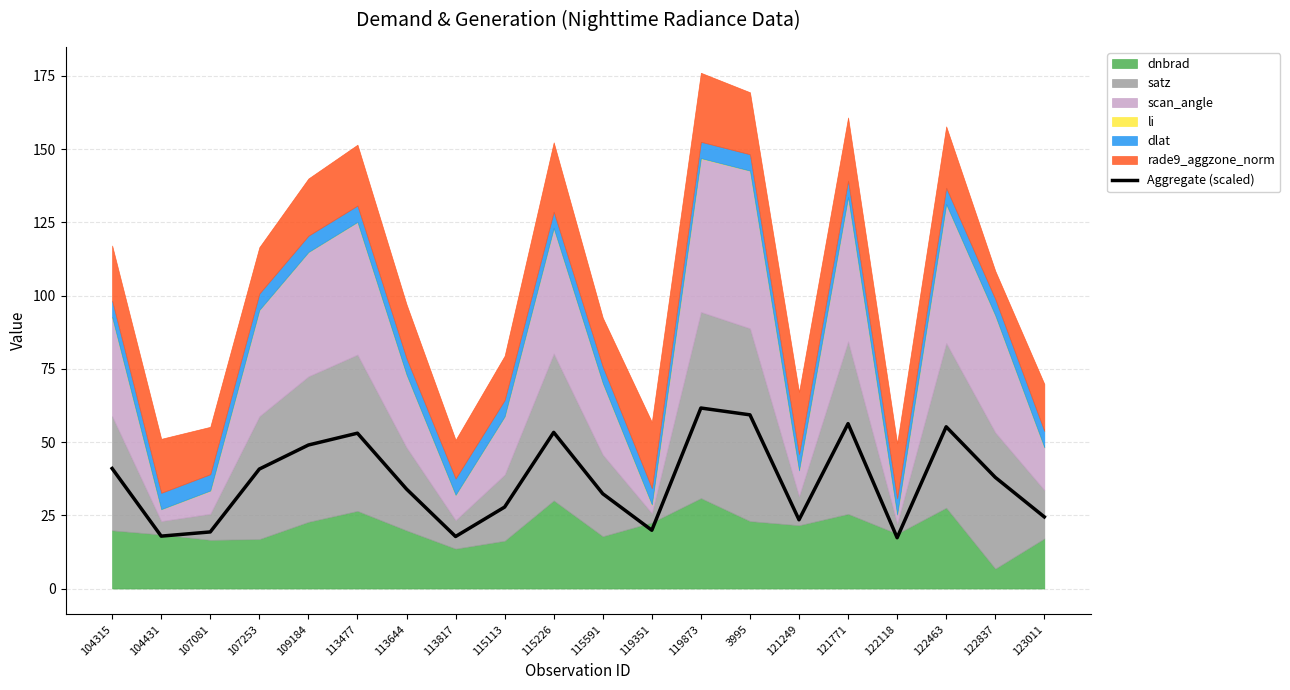

List the labels in order of value, largest first.

119873, 3995, 121771, 122463, 115226, 113477, 109184, 104315, 107253, 122837, 113644, 115591, 115113, 123011, 121249, 119351, 107081, 104431, 113817, 122118